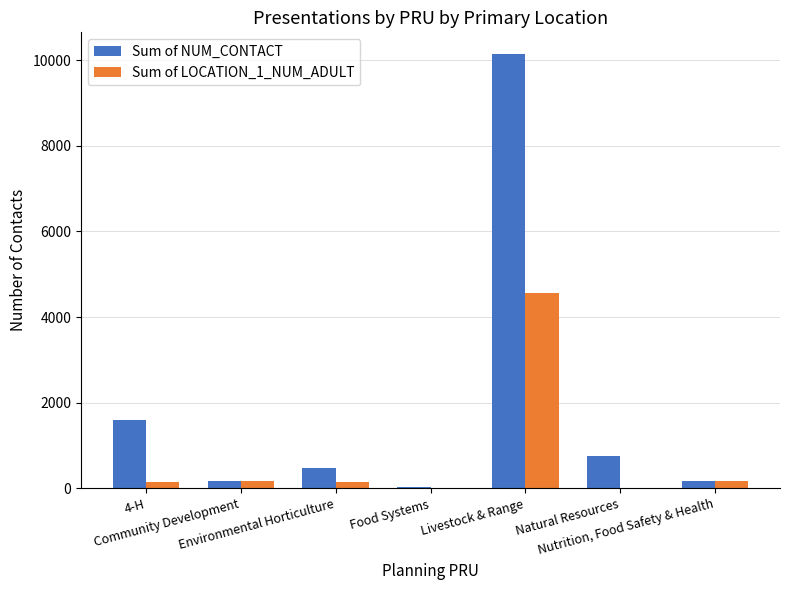

Are the bars grouped side by side (vs. stacked)?

Yes